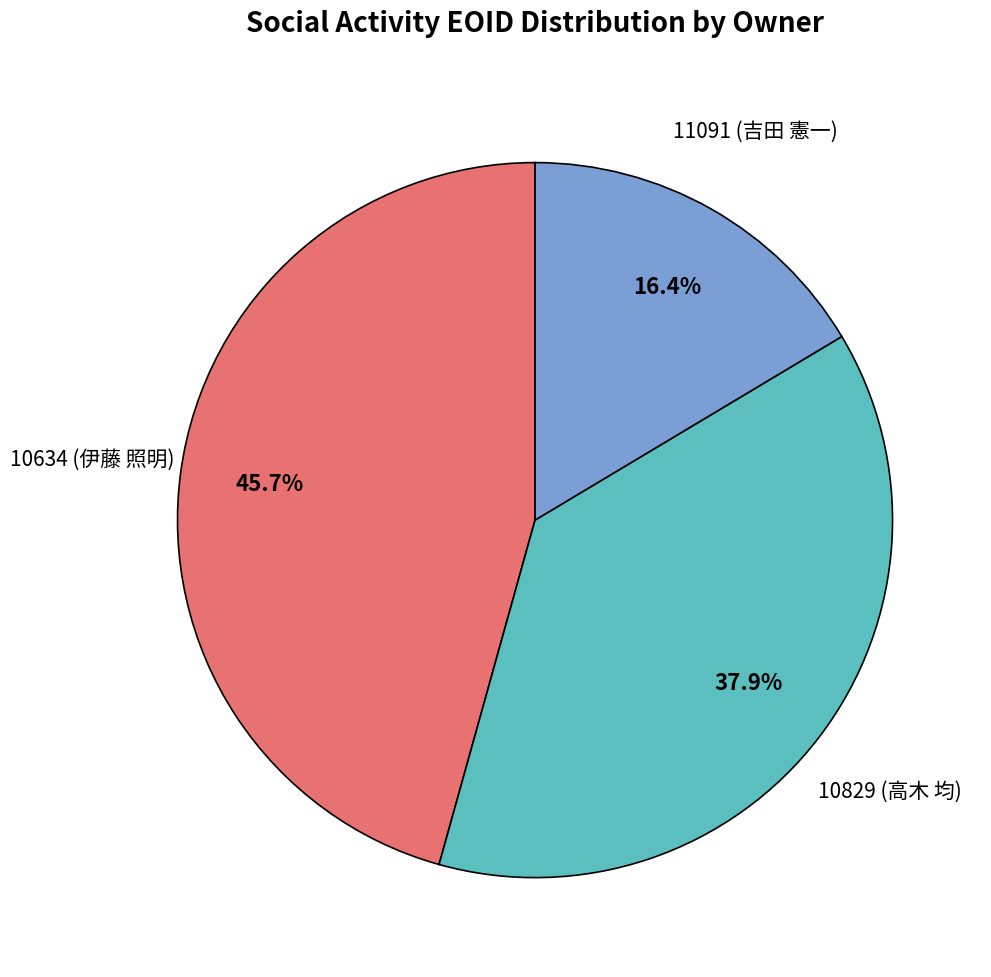

Is there any slice that represents more than half of the pie?

No